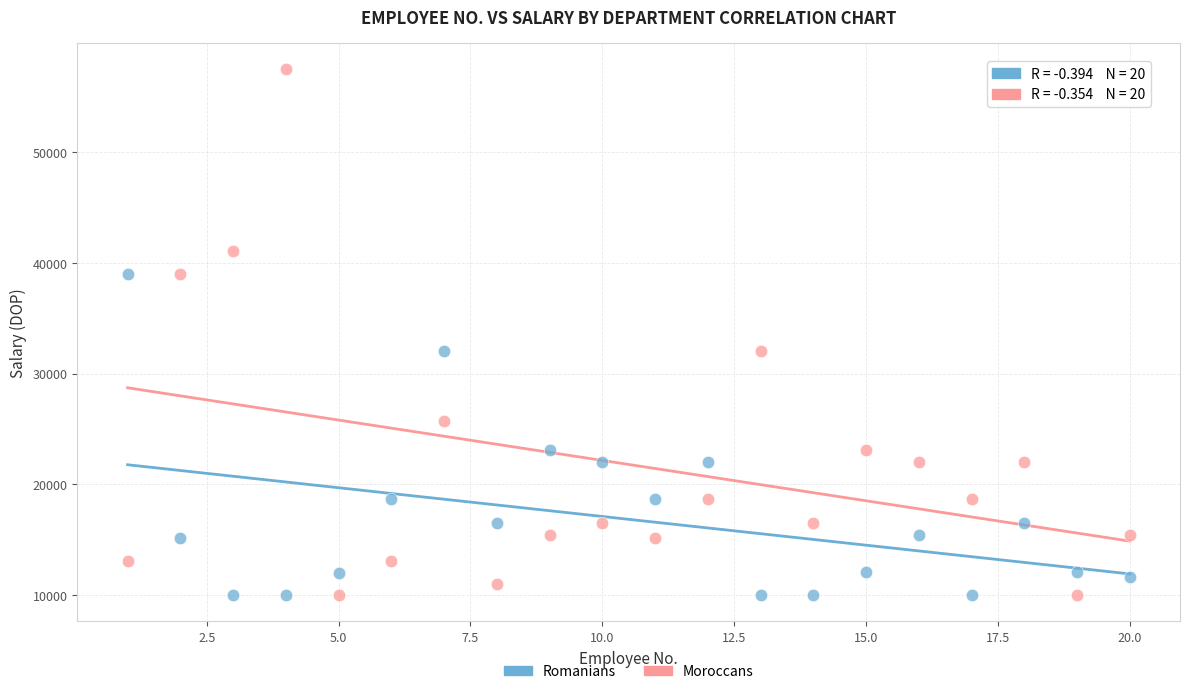

Which series has the widest spread of Y values?

Moroccans